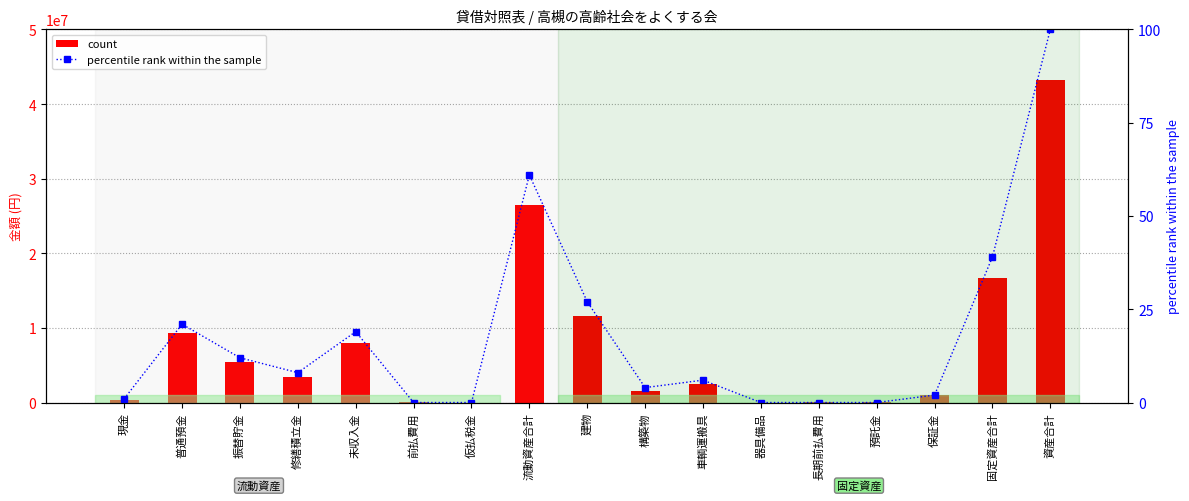

What is the sum of all percentile rank within the sample values?

300